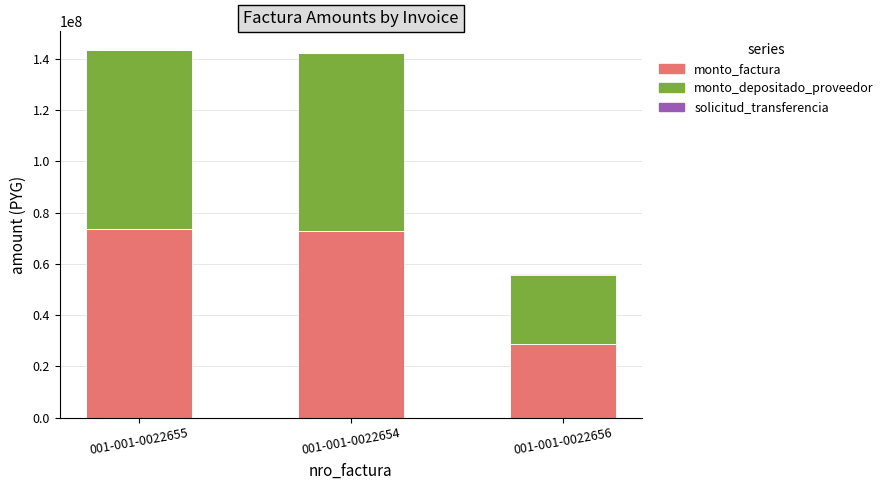

What is the maximum value for monto_factura?

73440000